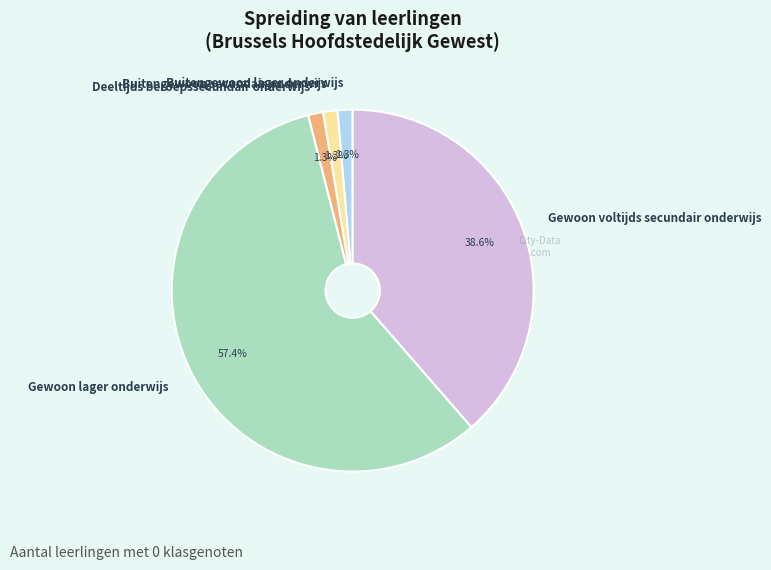

The Buitengewoon secundair onderwijs slice represents 11% of the pie. True or false?

False